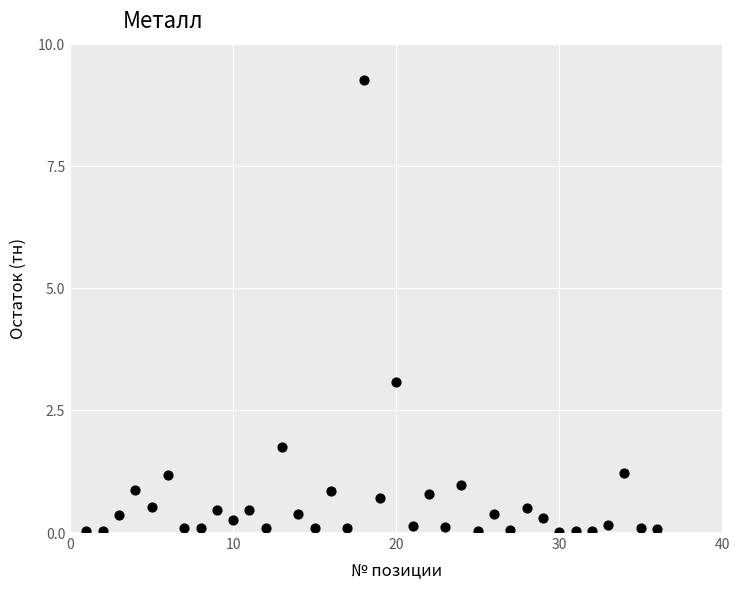

What Y value in the scatter plot is closest to 4?

3.1